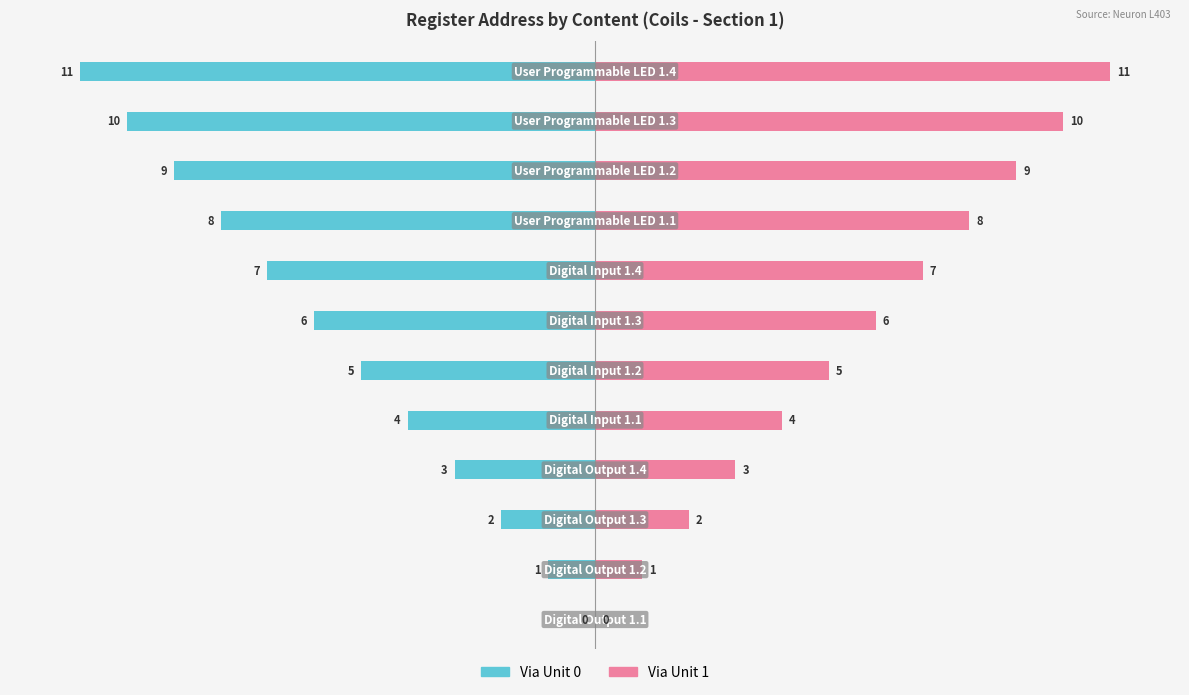

Reading left to right, what are all the values shown in this chart?

Via Unit 0: 0	-1	-2	-3	-4	-5	-6	-7	-8	-9	-10	-11
Via Unit 1: 0	1	2	3	4	5	6	7	8	9	10	11